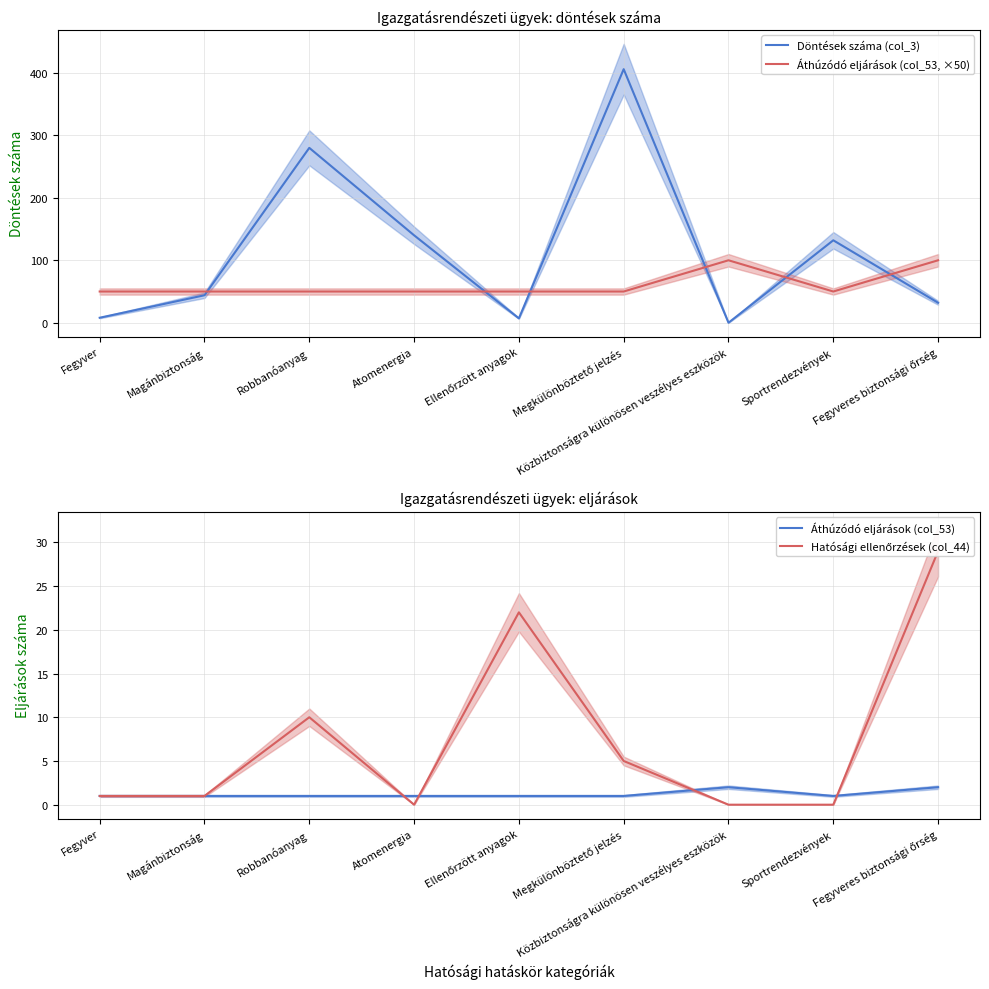

How many interior local peaks does the Hatósági ellenőrzések (col_44) series have?

2